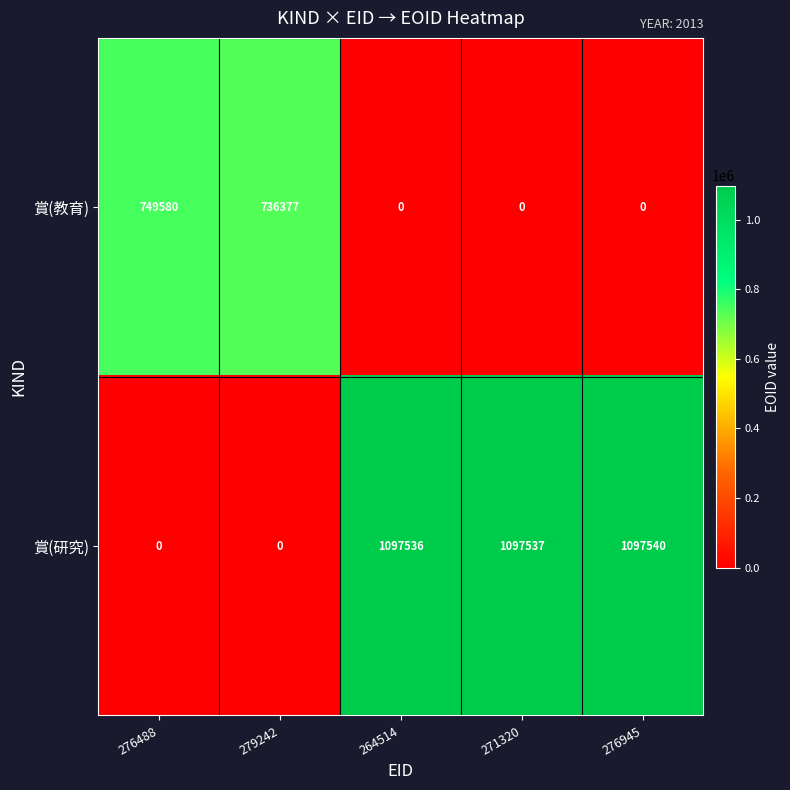

Reading left to right, transcribe all the data shown in this chart.

賞(教育): 749580	736377	0	0	0
賞(研究): 0	0	1097536	1097537	1097540